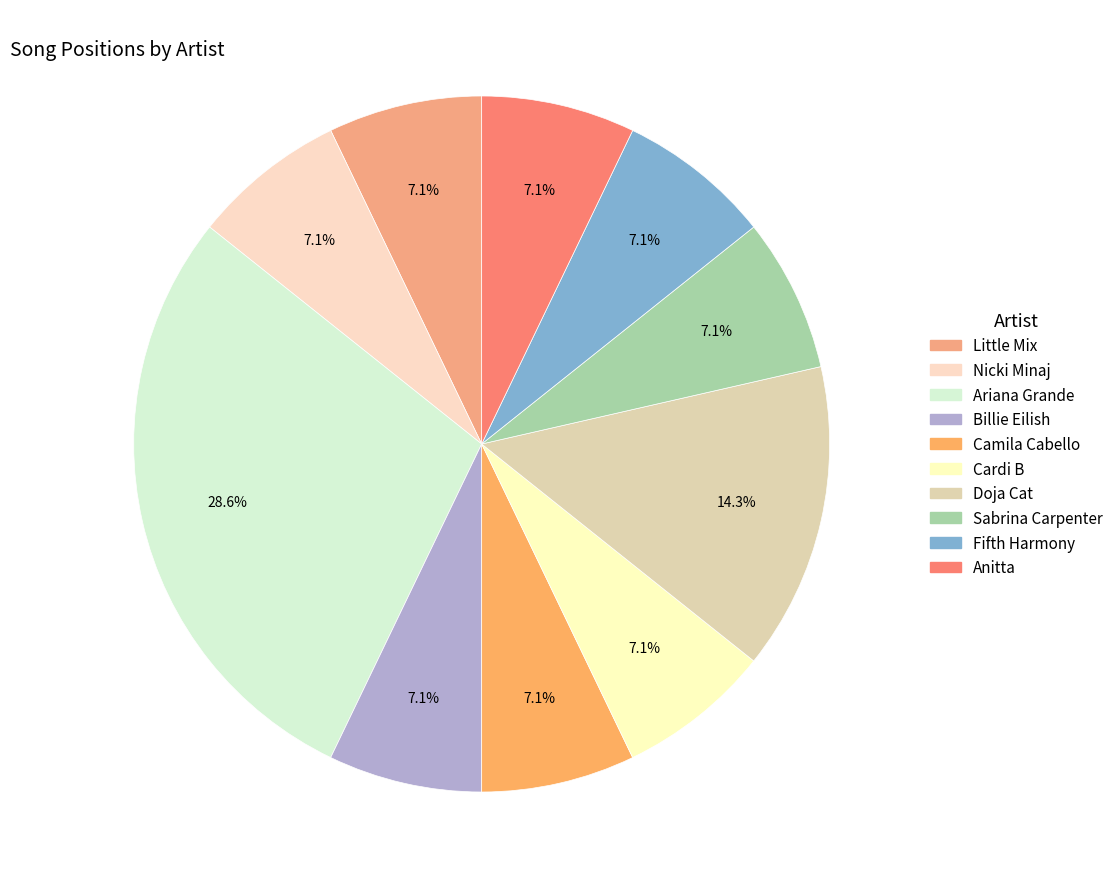

The Sabrina Carpenter slice represents 17% of the pie. True or false?

False